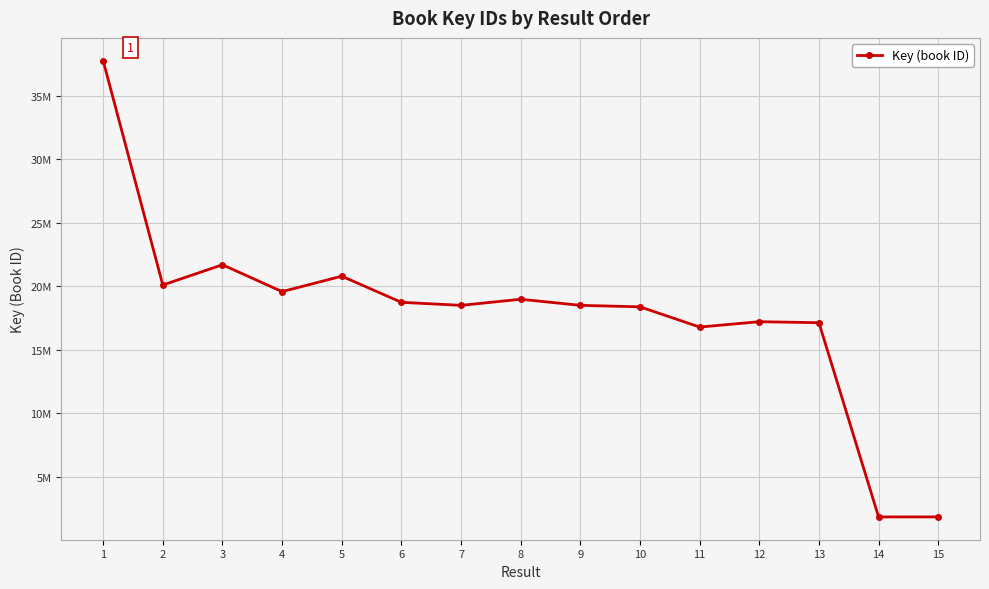

The chart shows a value of 16795879 at 11. True or false?

True